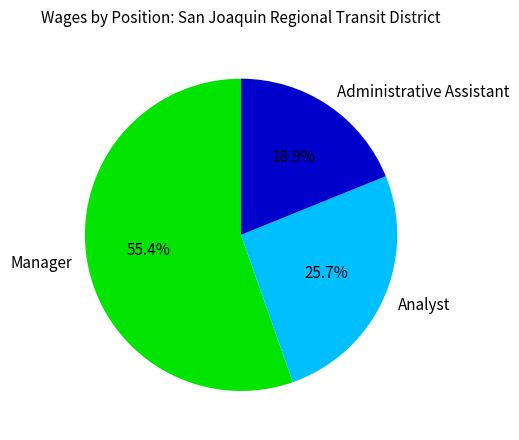

The Analyst slice represents 17% of the pie. True or false?

False